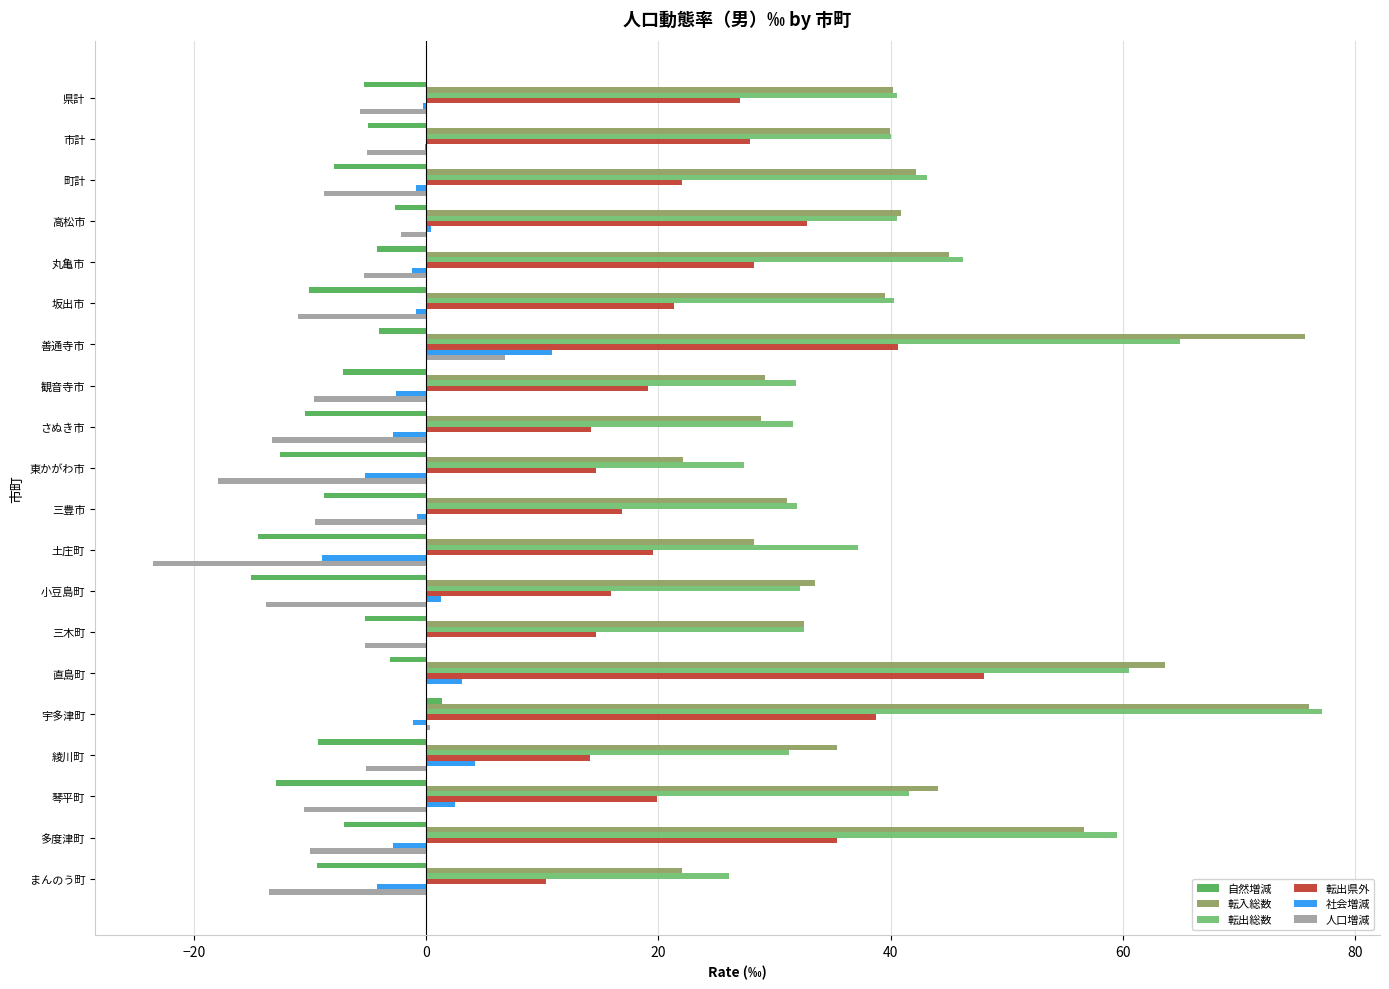

Is the value of 社会増減 at 坂出市 greater than the value of 人口増減 at 琴平町?

Yes